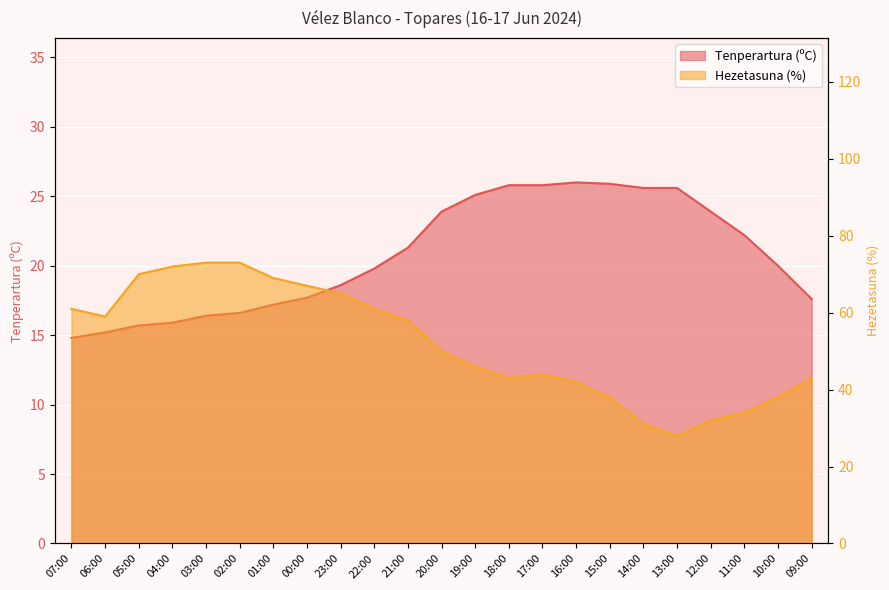

The Tenperartura (ºC) series shows 25.8 at 17:00. True or false?

True